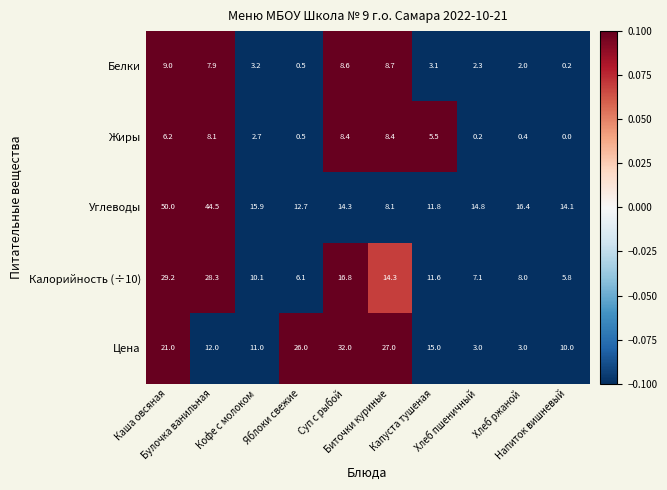

What is the difference between the maximum and minimum values in the Цена series?

29.0